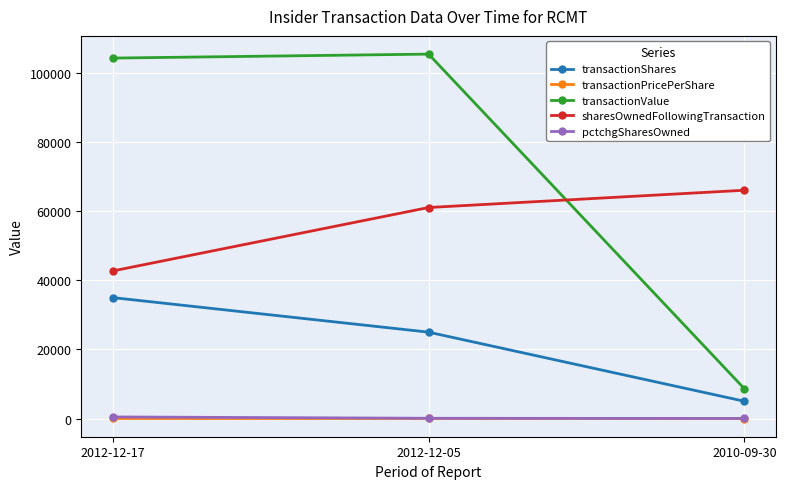

The sharesOwnedFollowingTransaction series shows 9914.2 at 2012-12-17. True or false?

False